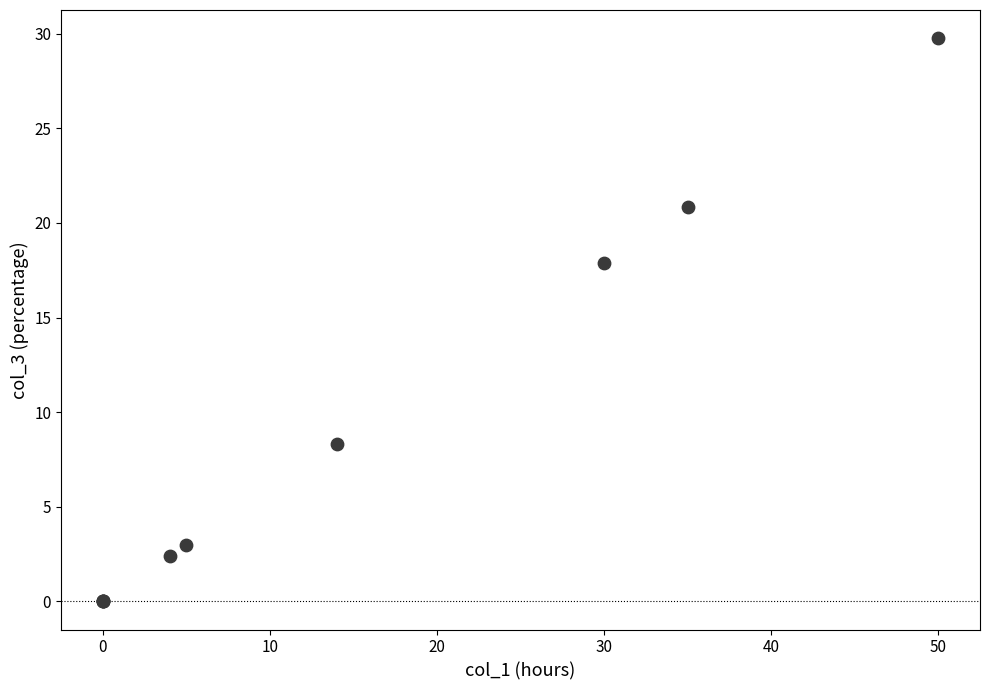

What Y value in the scatter plot is closest to 14?

17.9